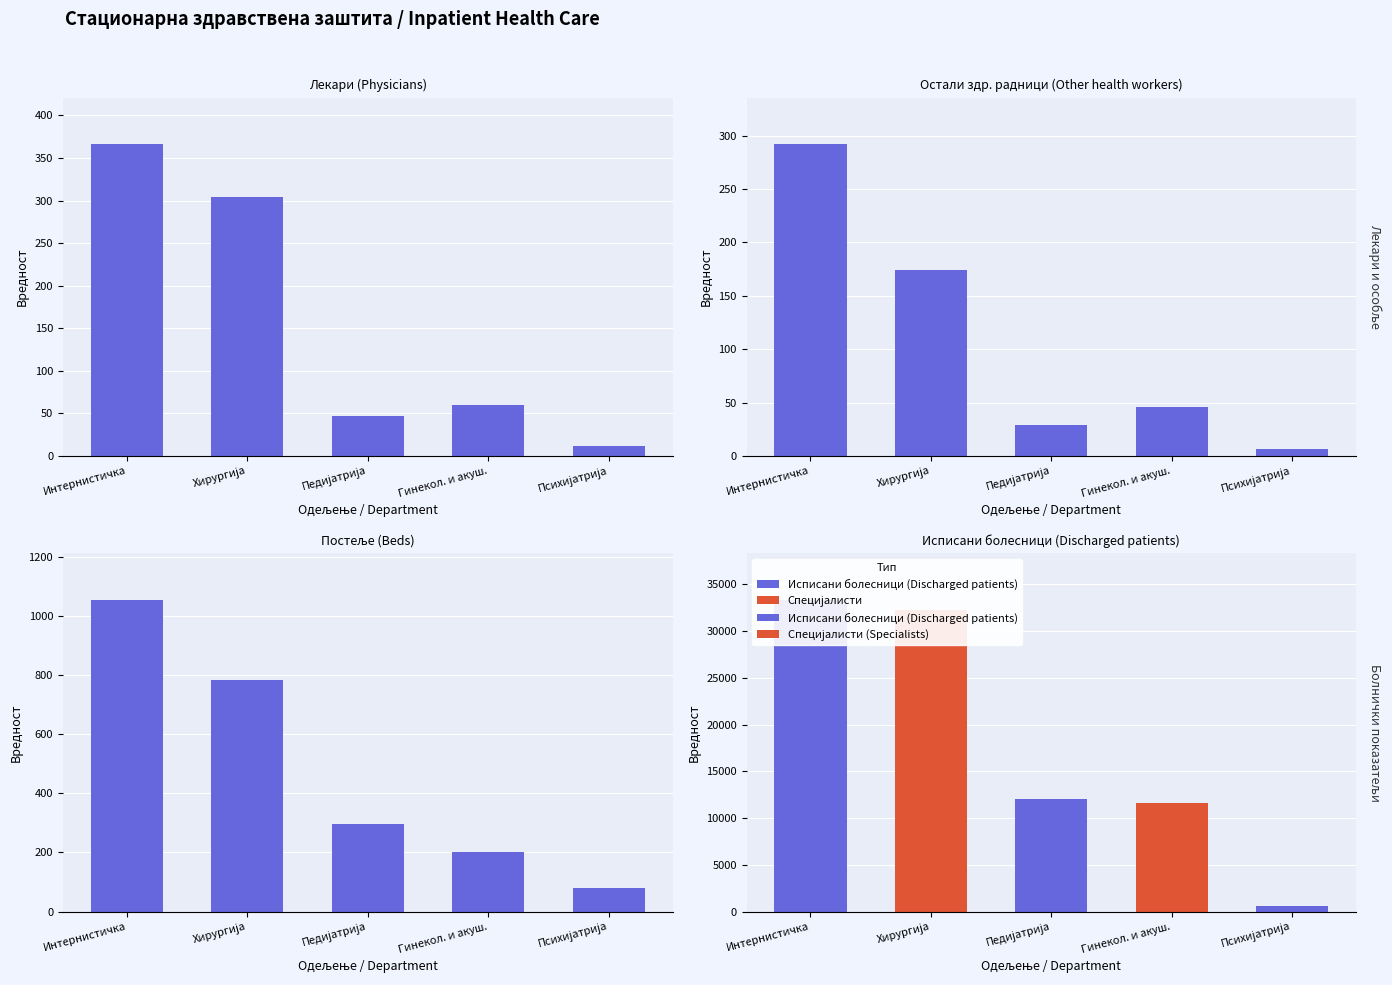

At which label is Остали здр. радници (Other health workers) closest to 149?

Хирургија